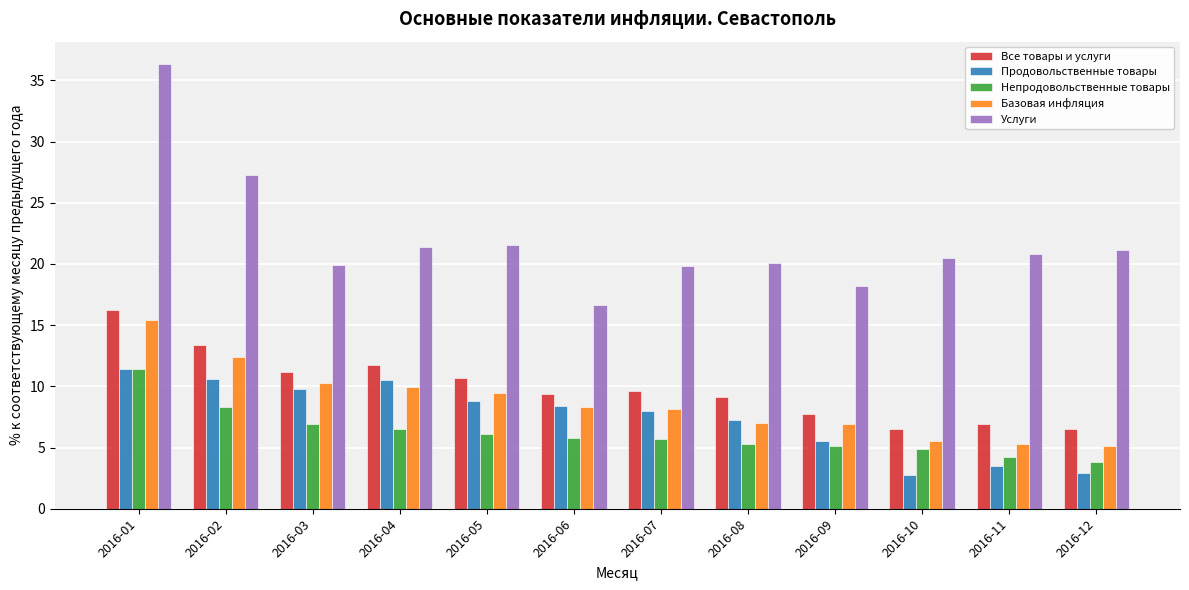

Which series changed the most between 2016-03 and 2016-06?

Услуги